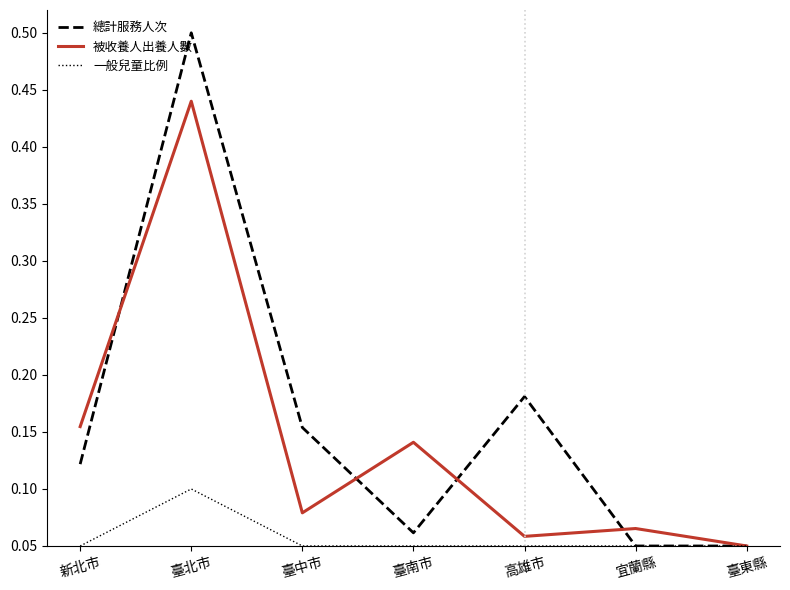

Between 新北市 and 臺中市, which series saw the biggest shift?

被收養人出養人數